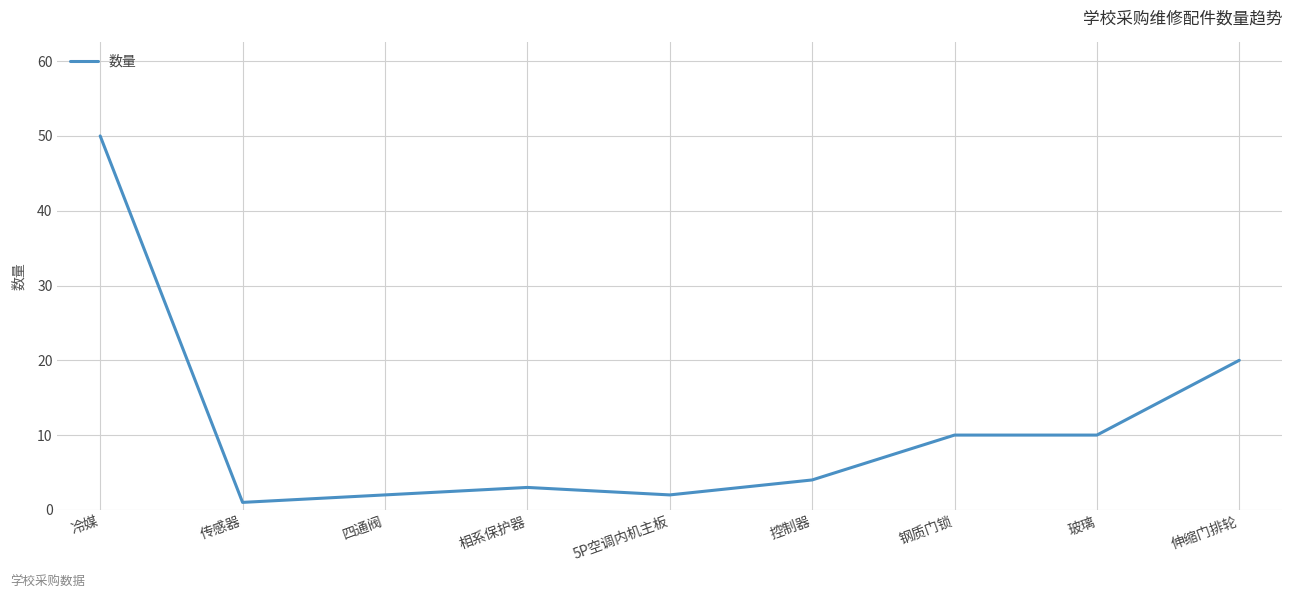

The value at 钢质门锁 is 6. True or false?

False